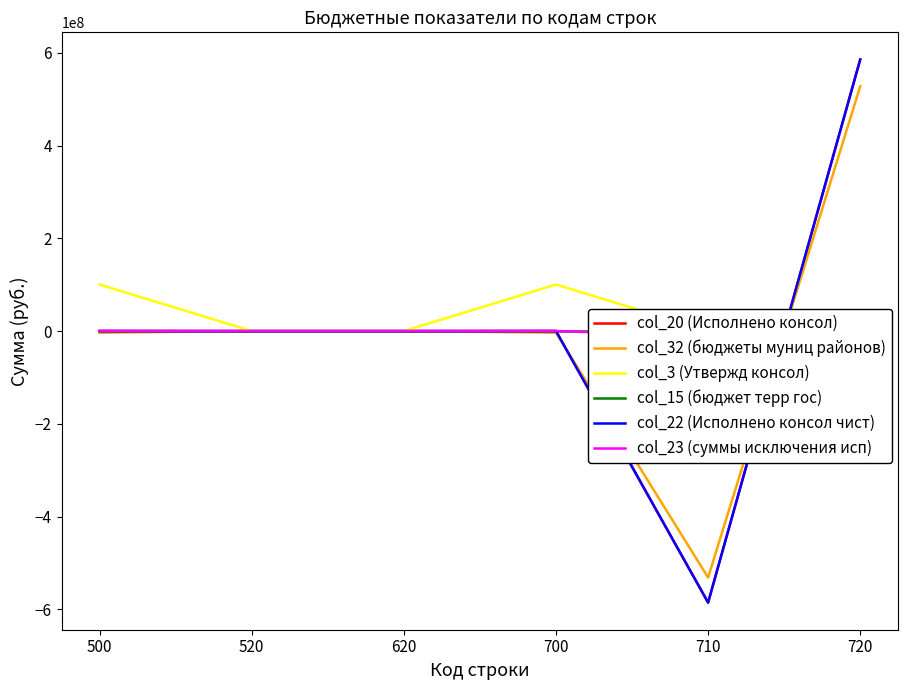

Between 620 and 500, which is larger?

500